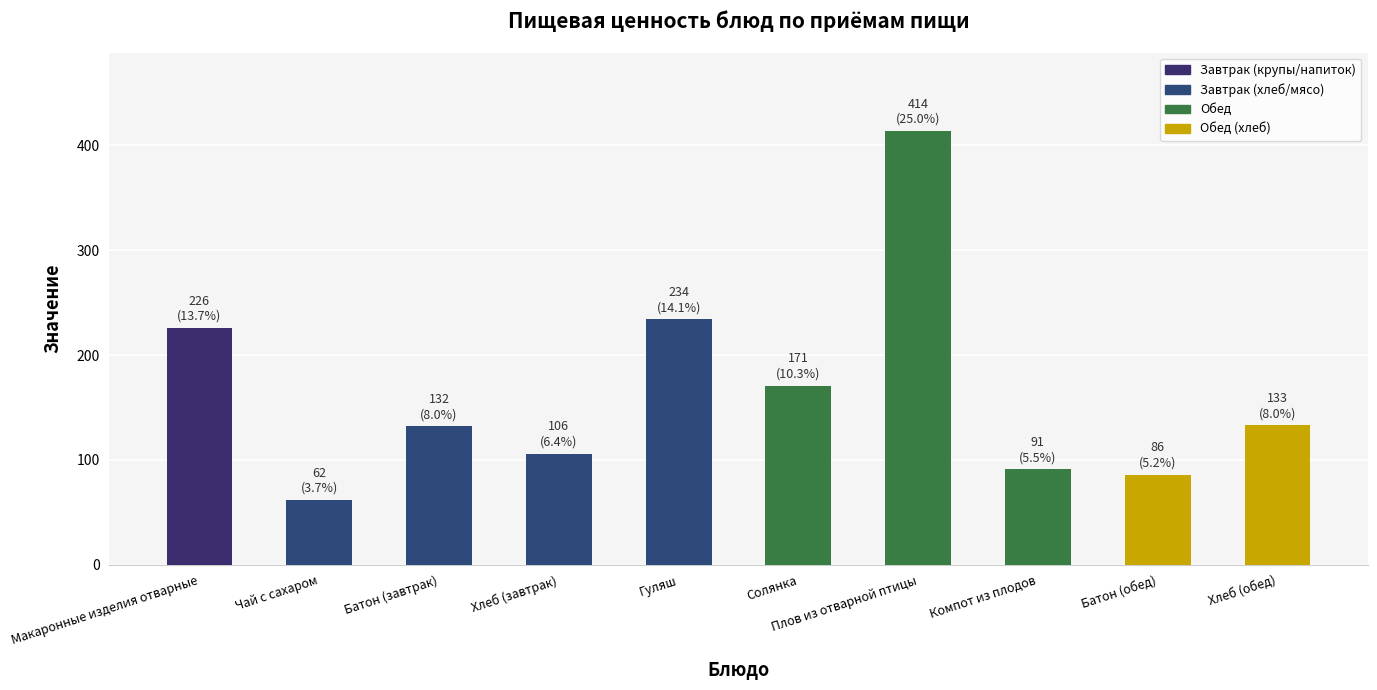

Where does the data first go above 133?

Макаронные изделия отварные